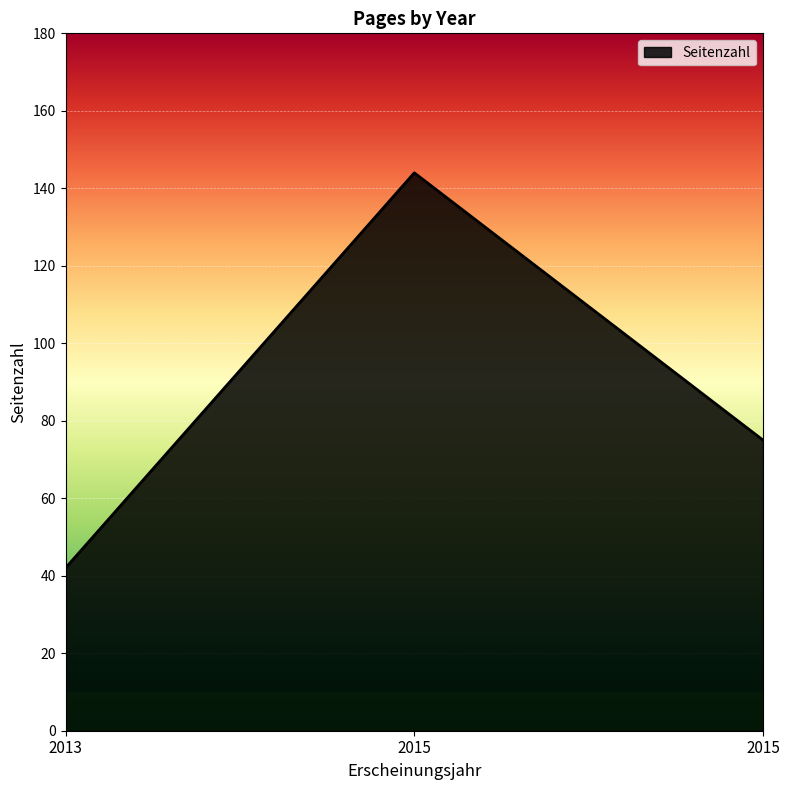

Does the chart display data point markers on the line(s)?

No